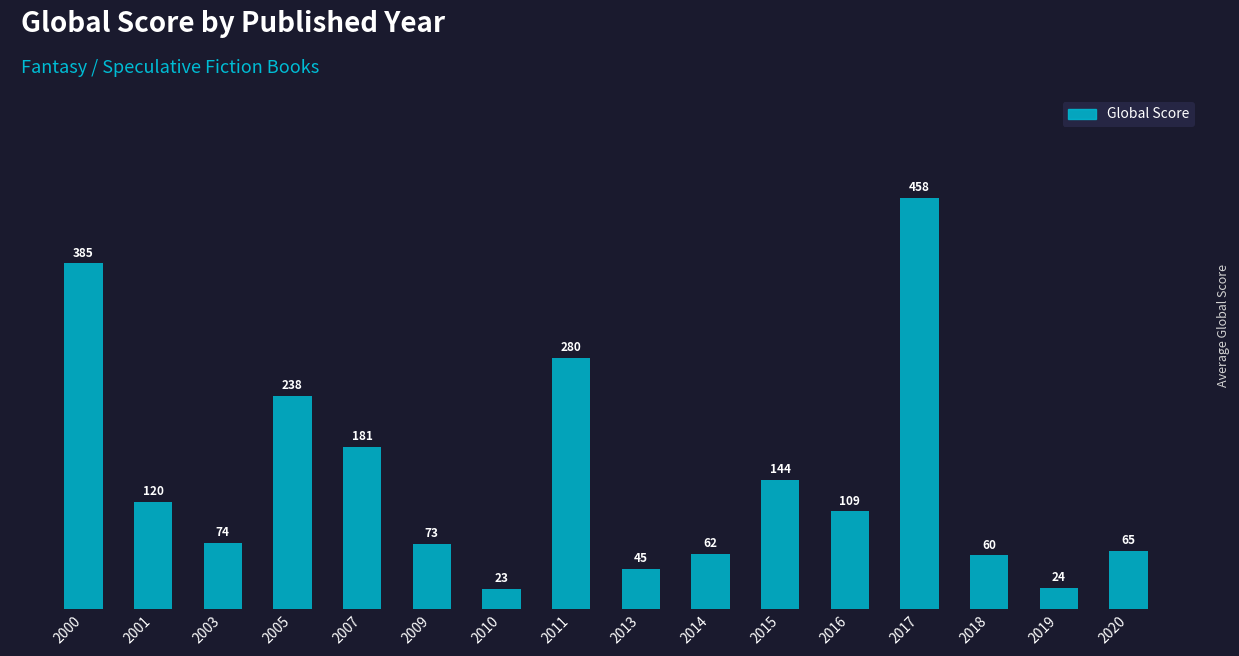

Rank the categories by value from highest to lowest.

2017, 2000, 2011, 2005, 2007, 2015, 2001, 2016, 2003, 2009, 2020, 2014, 2018, 2013, 2019, 2010